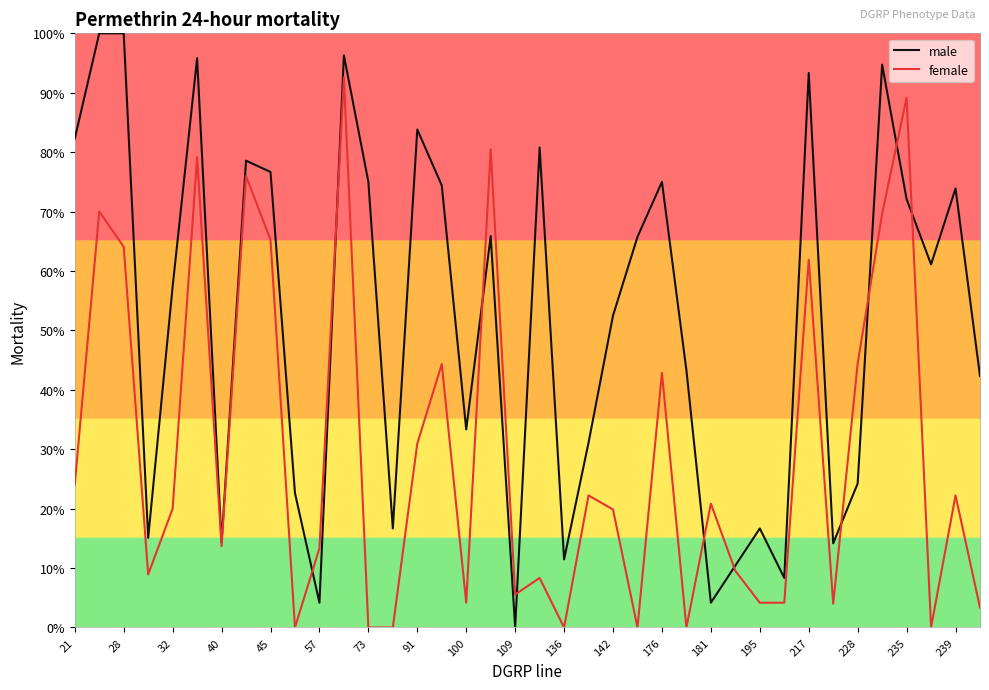

What is the sum of all female values?

11.2